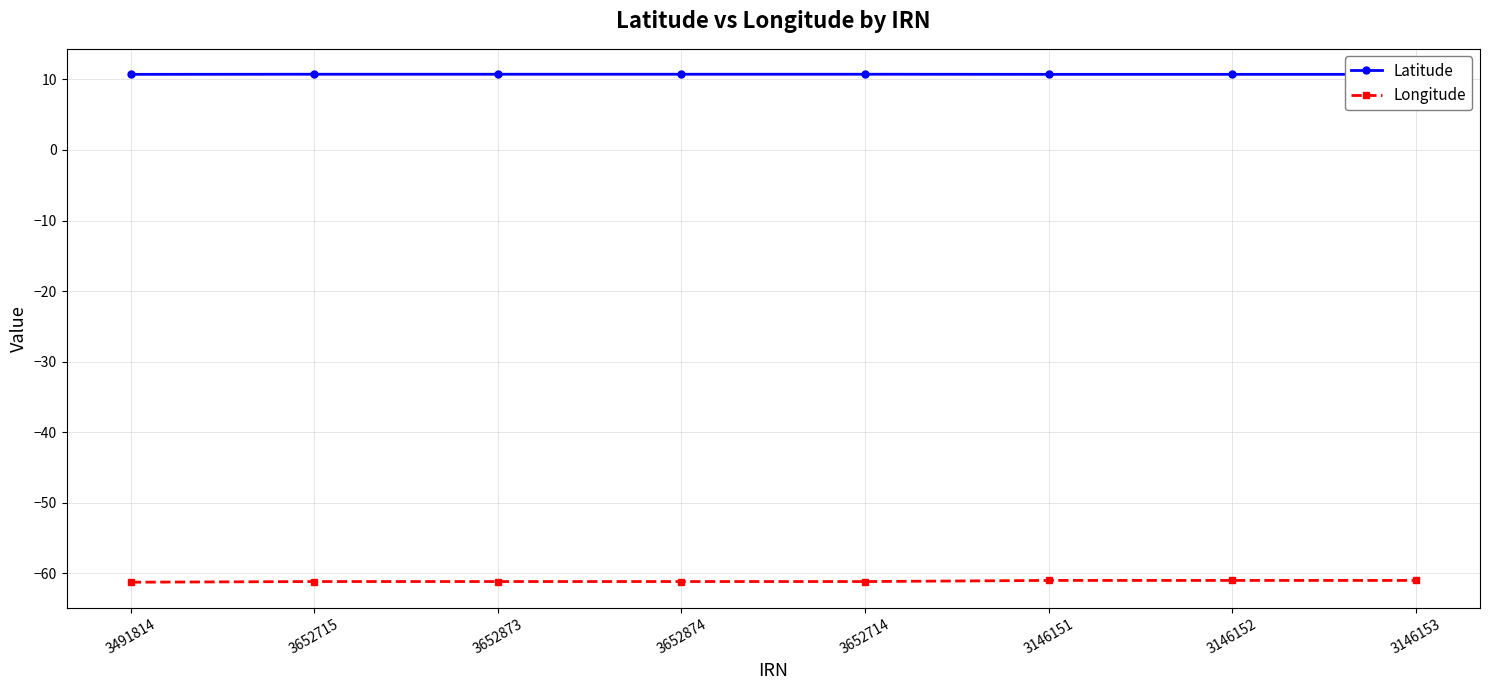

Is it true that Longitude equals -61.0 at 3146151?

True